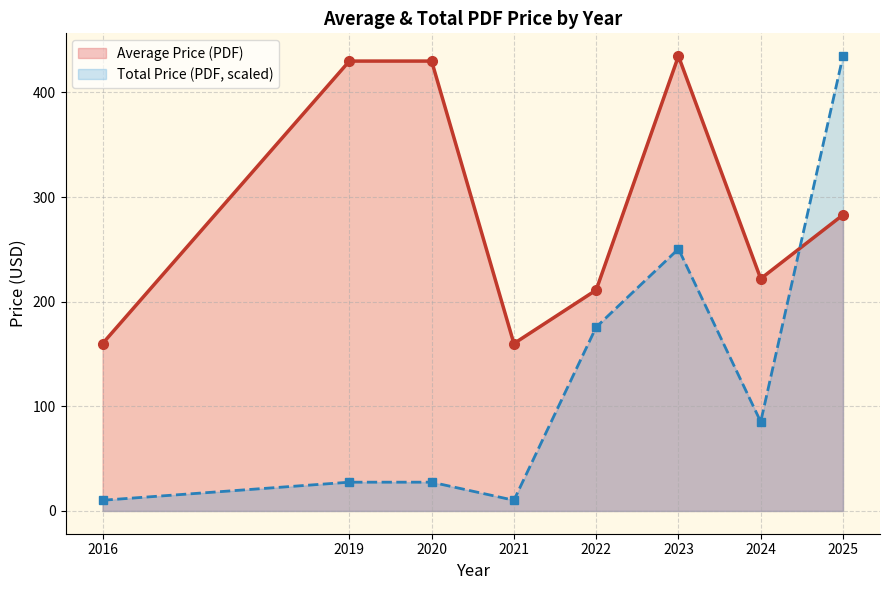

The Total Price (PDF, scaled) series shows 763.4 at 2025. True or false?

False